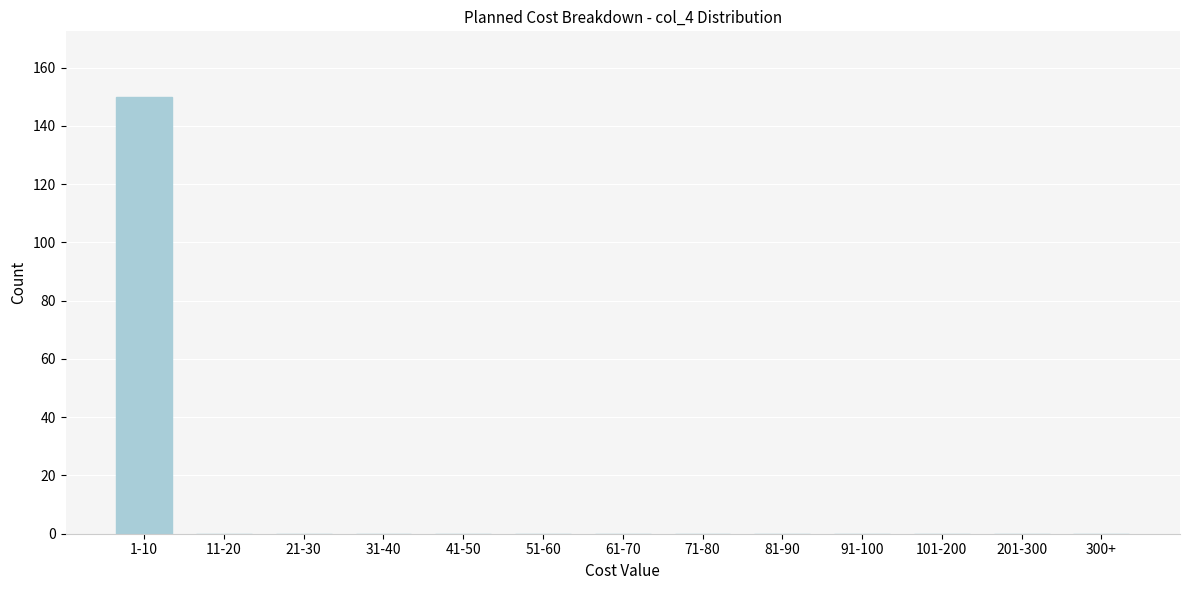

Reading left to right, extract all data points from this chart.

1-10=150	11-20=0	21-30=0	31-40=0	41-50=0	51-60=0	61-70=0	71-80=0	81-90=0	91-100=0	101-200=0	201-300=0	300+=0